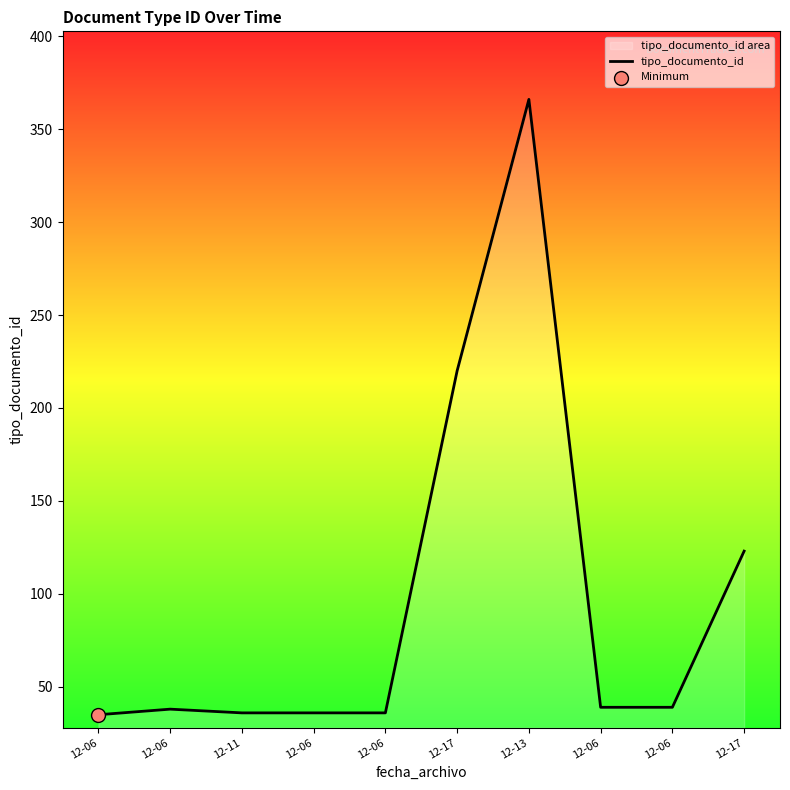

Approximately how many times larger is the value at 12-11 compared to 12-06?

1.0